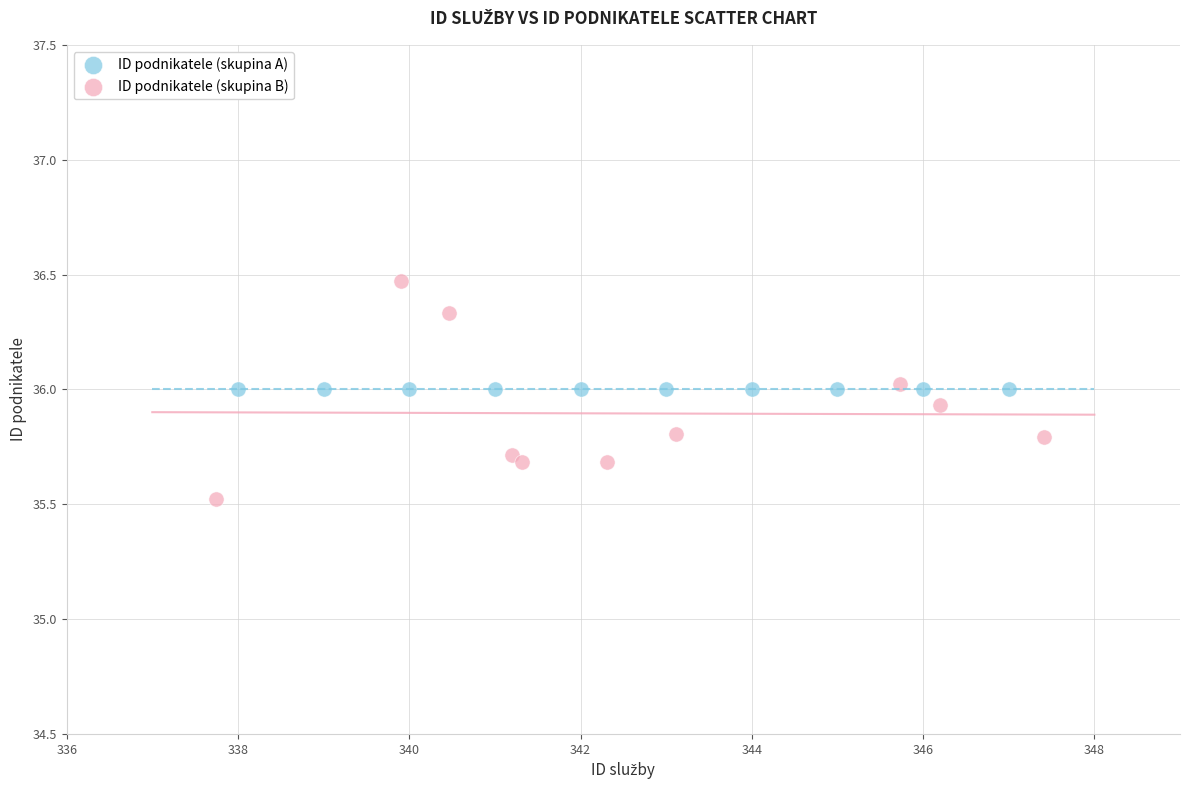

Which series reaches the minimum Y coordinate?

ID podnikatele (skupina B)